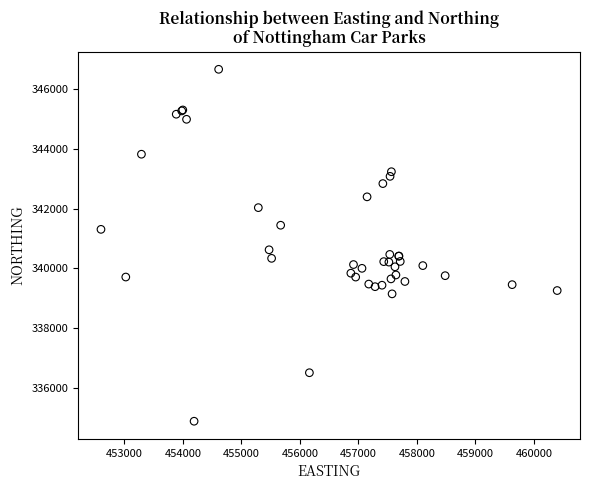

What Y value in the scatter plot is closest to 340775?

340624.0